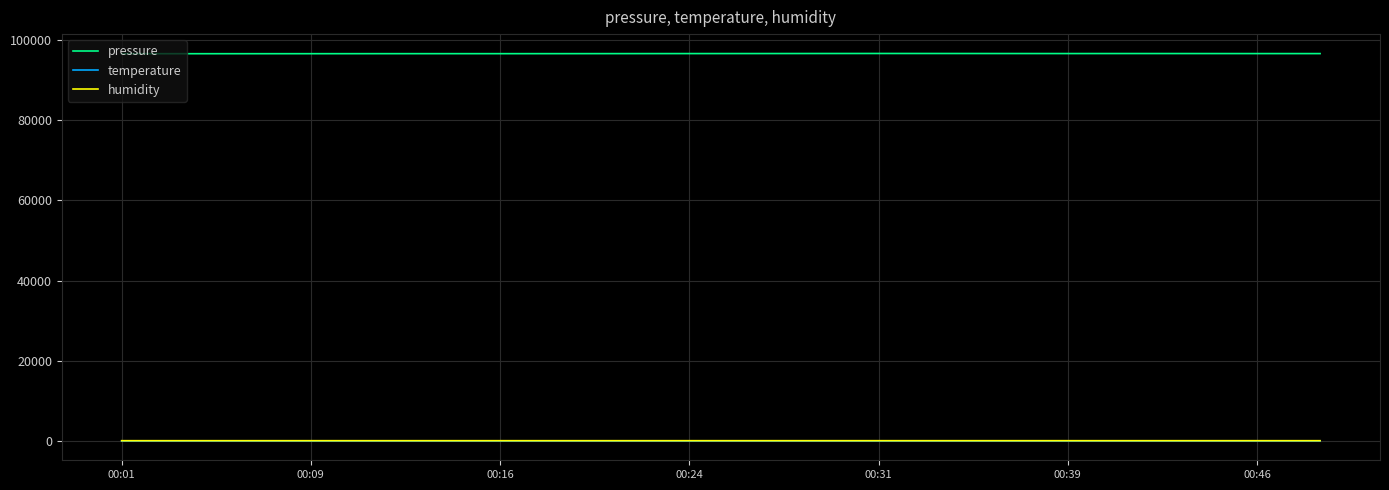

What is the lowest value of the pressure series?

96567.3